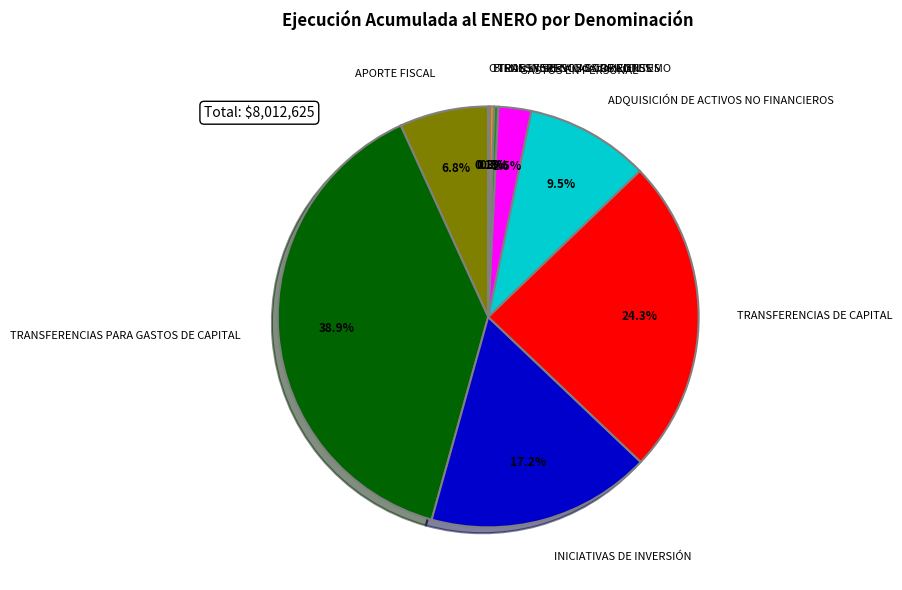

The INICIATIVAS DE INVERSIÓN slice represents 25% of the pie. True or false?

False